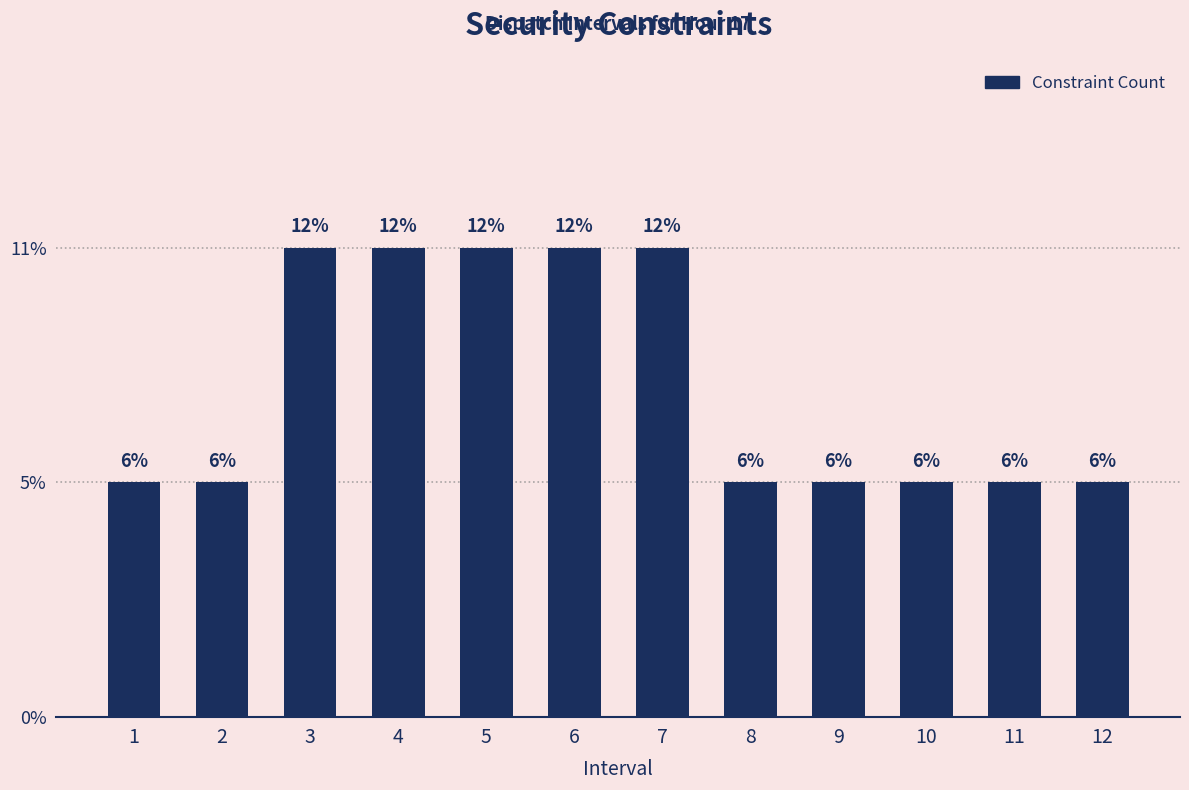

Reading left to right, transcribe all the data shown in this chart.

1	1	2	2	2	2	2	1	1	1	1	1